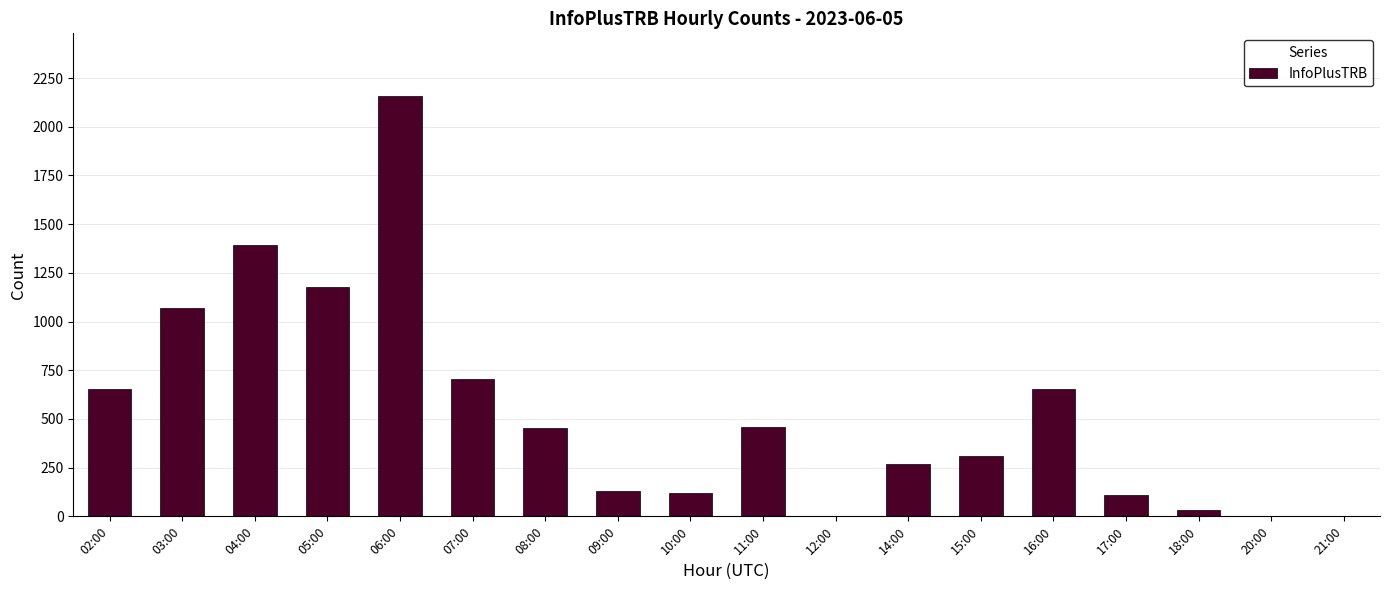

True or false: the data shows 2156 at 06:00.

True